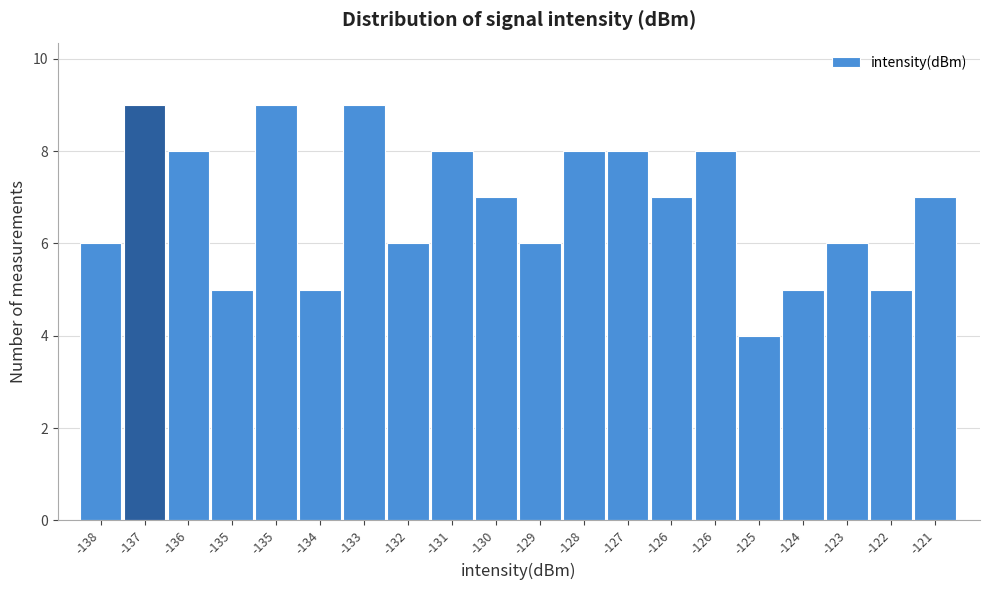

Count the number of categories in the chart.

20